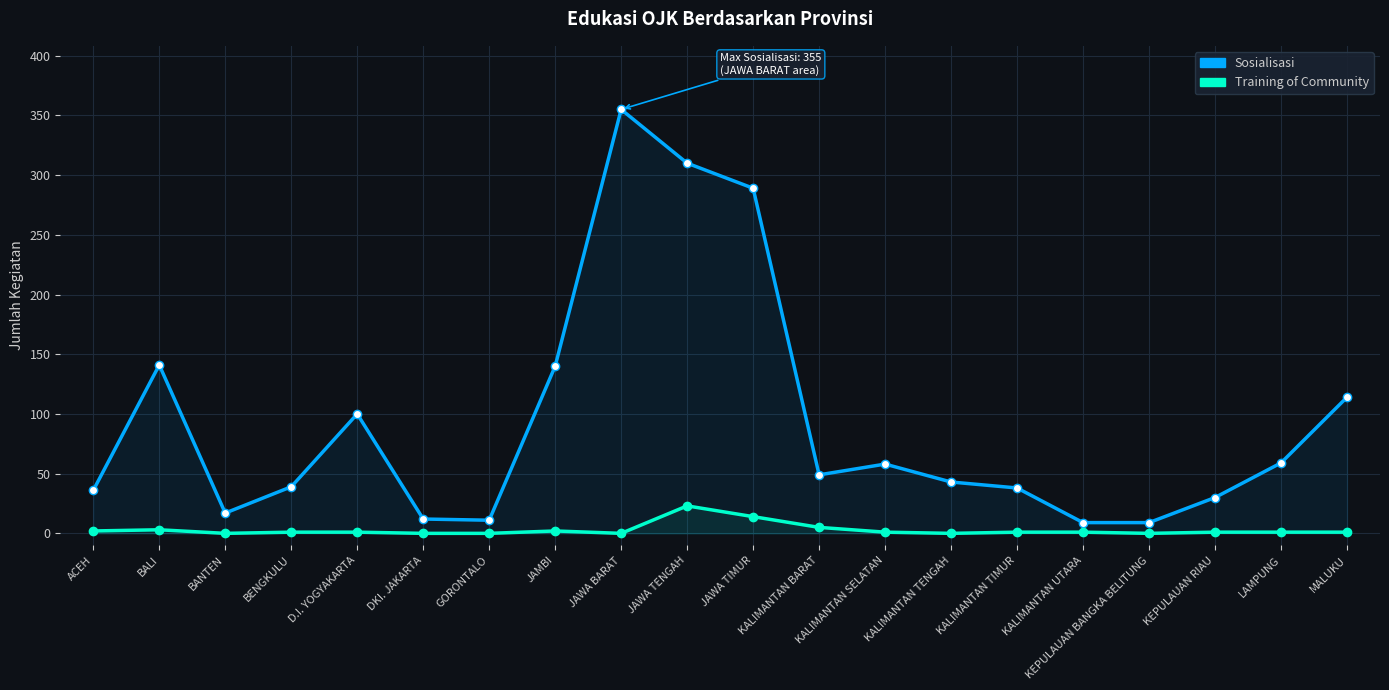

True or false: Sosialisasi has a value of 355 at JAWA BARAT.

True